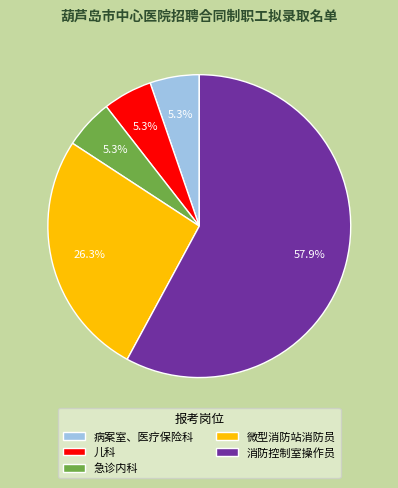

Do 病案室、医疗保险科 and 儿科 together represent more than half of the pie?

No